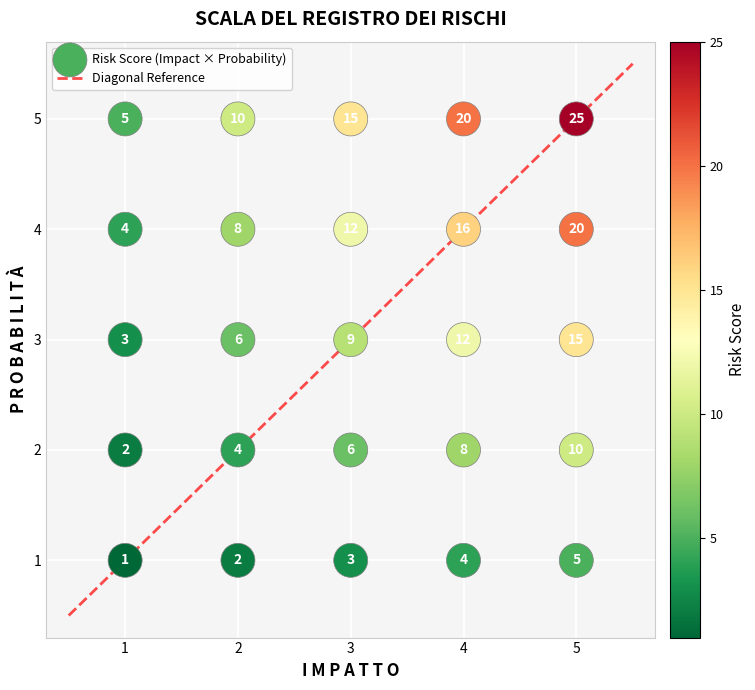

What Y value in the scatter plot is closest to 3?

3